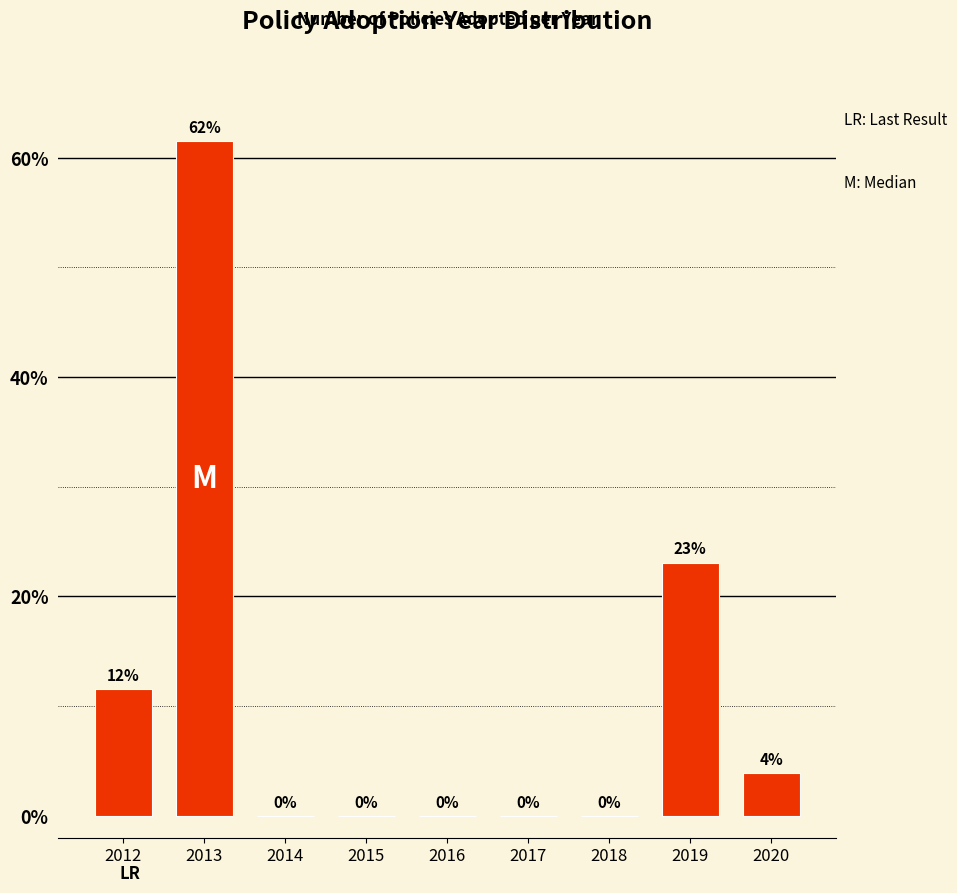

Where is the data nearest to the value 30?

2019